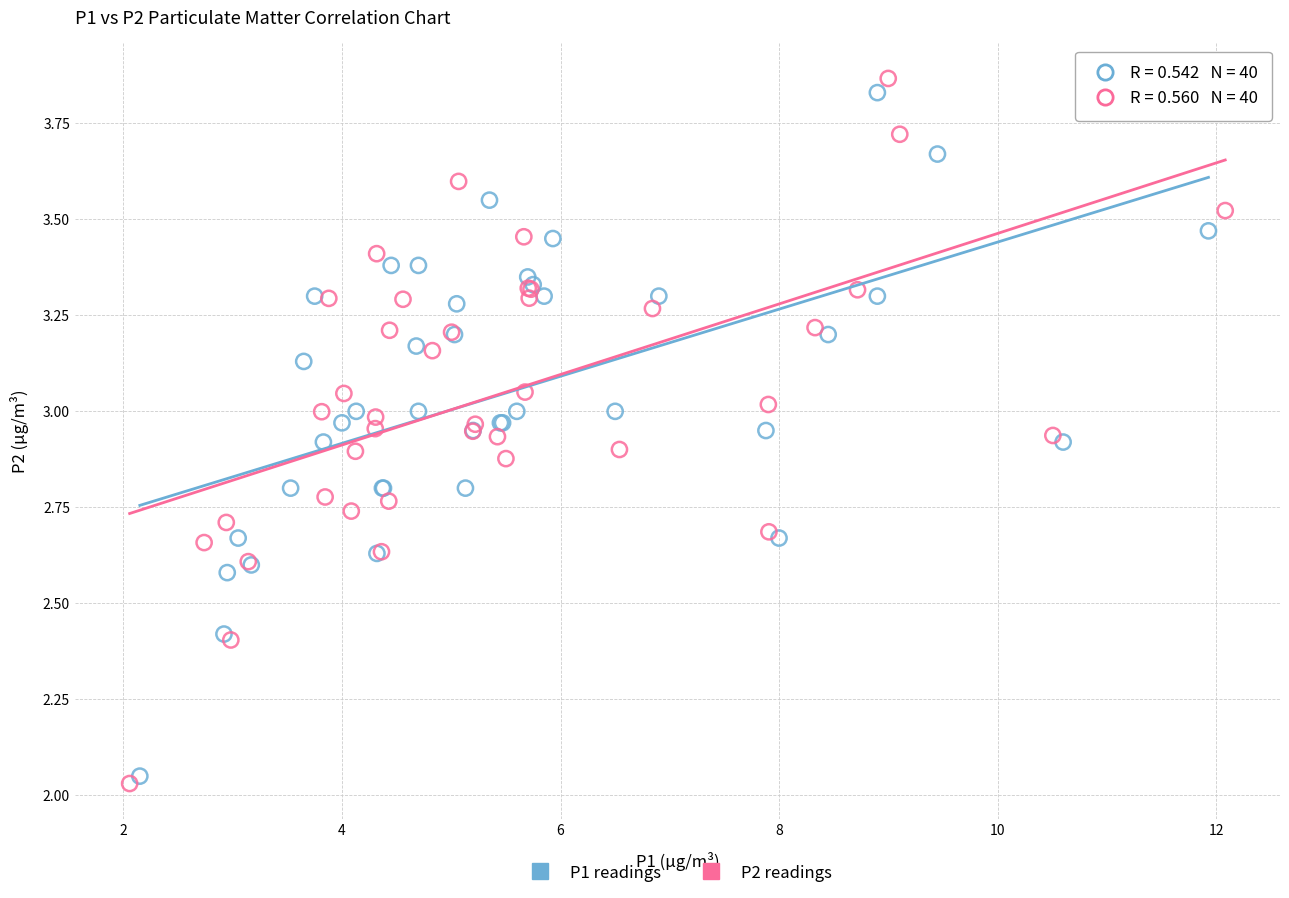

Which series reaches the maximum Y coordinate?

P2 readings